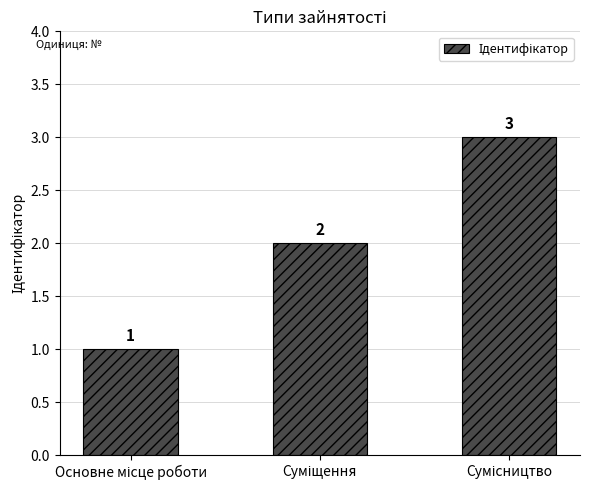

What is the greatest value displayed?

3